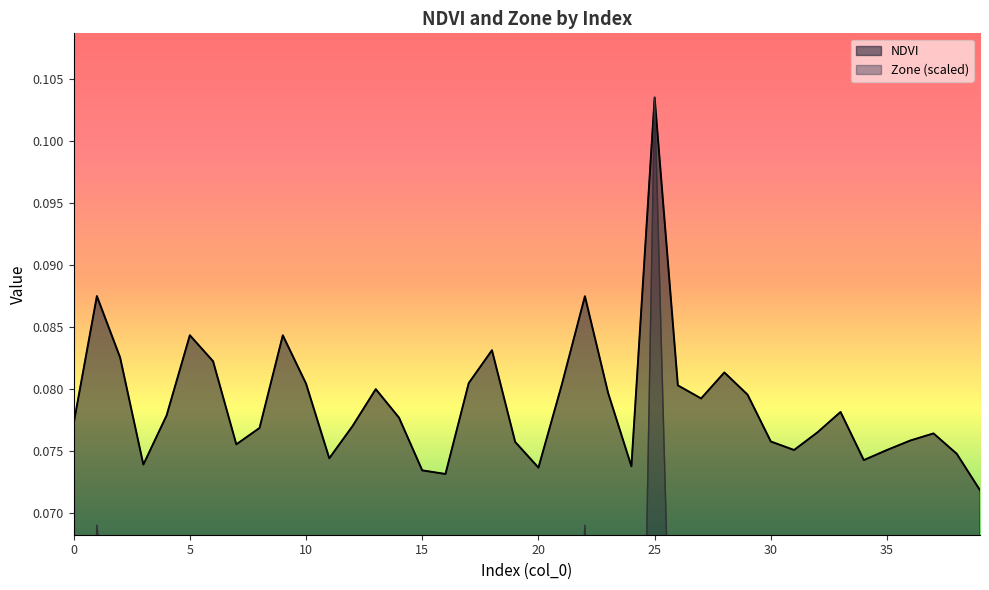

Reading left to right, extract all data points from this chart.

NDVI: 0=0.1	1=0.1	2=0.1	3=0.1	4=0.1	5=0.1	6=0.1	7=0.1	8=0.1	9=0.1	10=0.1	11=0.1	12=0.1	13=0.1	14=0.1	15=0.1	16=0.1	17=0.1	18=0.1	19=0.1	20=0.1	21=0.1	22=0.1	23=0.1	24=0.1	25=0.1	26=0.1	27=0.1	28=0.1	29=0.1	30=0.1	31=0.1	32=0.1	33=0.1	34=0.1	35=0.1	36=0.1	37=0.1	38=0.1	39=0.1
Zone: 0=0.0	1=0.1	2=0.1	3=0.0	4=0.0	5=0.1	6=0.1	7=0.0	8=0.0	9=0.1	10=0.0	11=0.0	12=0.0	13=0.0	14=0.0	15=0.0	16=0.0	17=0.0	18=0.1	19=0.0	20=0.0	21=0.0	22=0.1	23=0.0	24=0.0	25=0.1	26=0.0	27=0.0	28=0.0	29=0.0	30=0.0	31=0.0	32=0.0	33=0.0	34=0.0	35=0.0	36=0.0	37=0.0	38=0.0	39=0.0